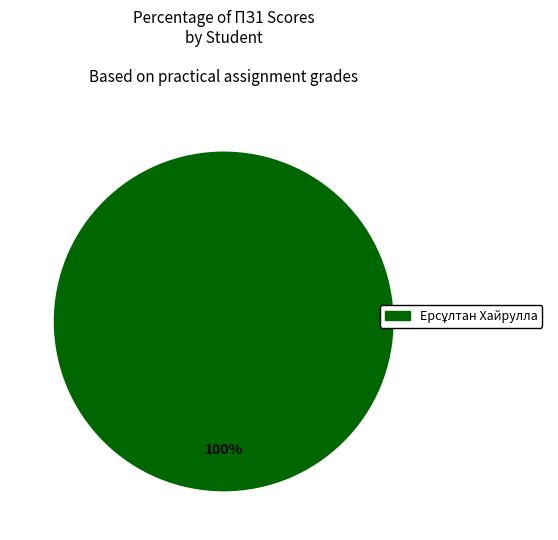

How many segments does this pie chart have?

1